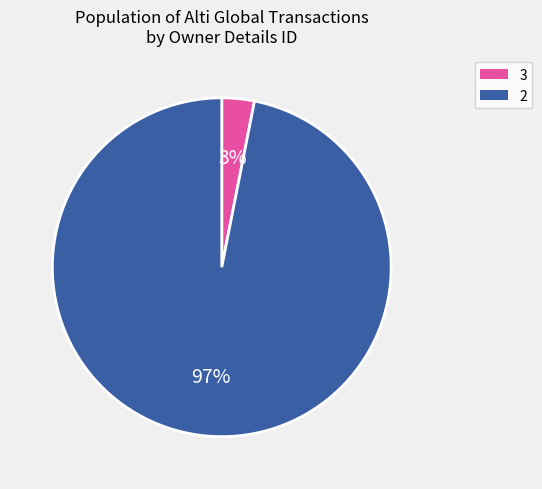

Is there any slice that represents more than half of the pie?

Yes